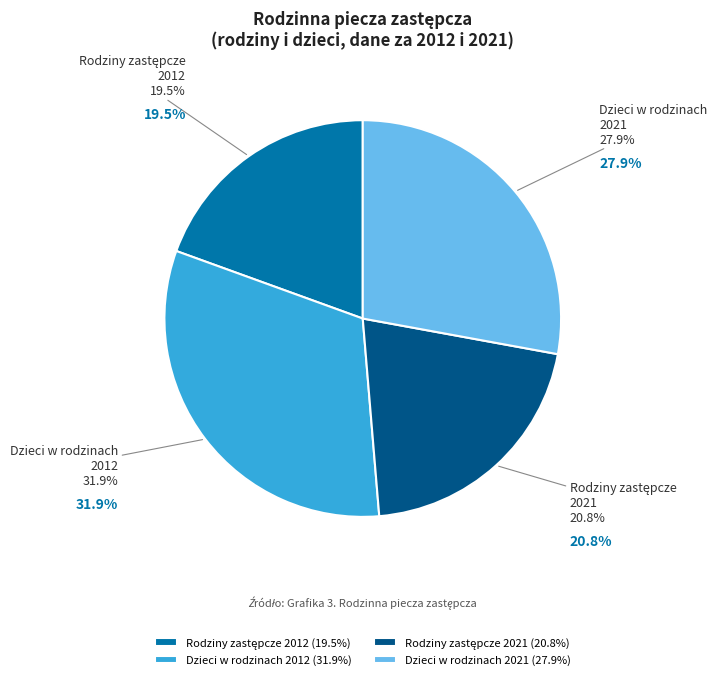

How many slices are in this pie chart?

2